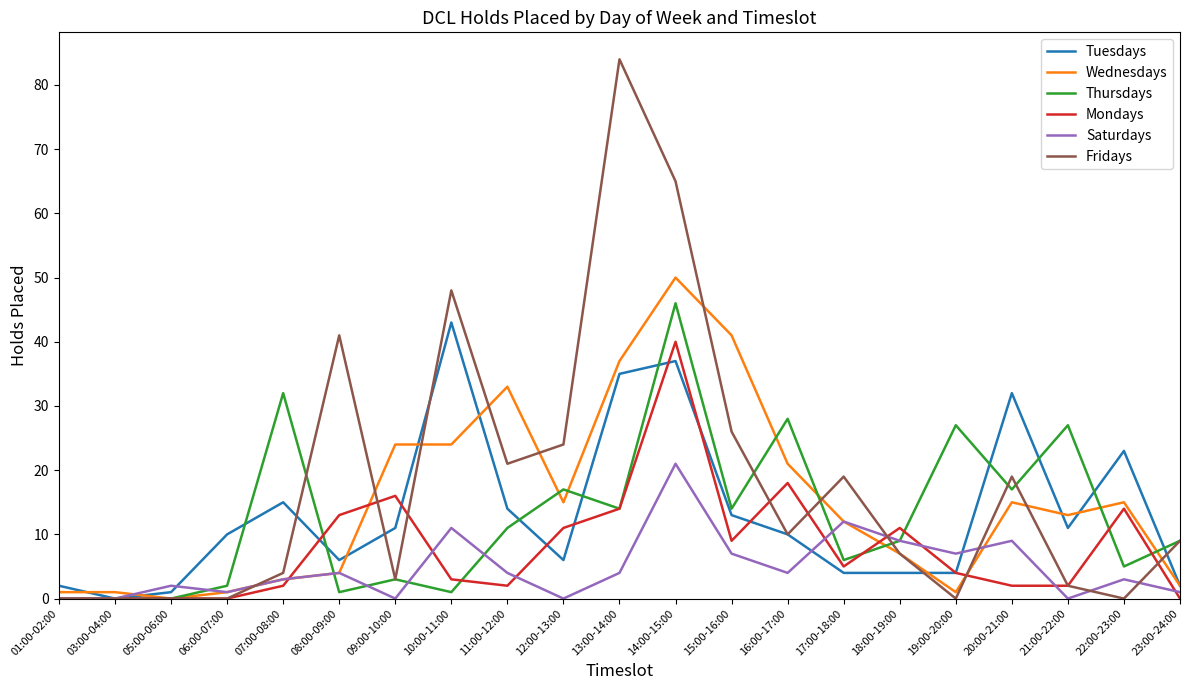

Reading left to right, list all the values displayed in this chart.

Tuesdays: 01:00-02:00=2	03:00-04:00=0	05:00-06:00=1	06:00-07:00=10	07:00-08:00=15	08:00-09:00=6	09:00-10:00=11	10:00-11:00=43	11:00-12:00=14	12:00-13:00=6	13:00-14:00=35	14:00-15:00=37	15:00-16:00=13	16:00-17:00=10	17:00-18:00=4	18:00-19:00=4	19:00-20:00=4	20:00-21:00=32	21:00-22:00=11	22:00-23:00=23	23:00-24:00=2
Wednesdays: 01:00-02:00=1	03:00-04:00=1	05:00-06:00=0	06:00-07:00=1	07:00-08:00=3	08:00-09:00=4	09:00-10:00=24	10:00-11:00=24	11:00-12:00=33	12:00-13:00=15	13:00-14:00=37	14:00-15:00=50	15:00-16:00=41	16:00-17:00=21	17:00-18:00=12	18:00-19:00=7	19:00-20:00=1	20:00-21:00=15	21:00-22:00=13	22:00-23:00=15	23:00-24:00=2
Thursdays: 01:00-02:00=0	03:00-04:00=0	05:00-06:00=0	06:00-07:00=2	07:00-08:00=32	08:00-09:00=1	09:00-10:00=3	10:00-11:00=1	11:00-12:00=11	12:00-13:00=17	13:00-14:00=14	14:00-15:00=46	15:00-16:00=14	16:00-17:00=28	17:00-18:00=6	18:00-19:00=9	19:00-20:00=27	20:00-21:00=17	21:00-22:00=27	22:00-23:00=5	23:00-24:00=9
Mondays: 01:00-02:00=0	03:00-04:00=0	05:00-06:00=0	06:00-07:00=0	07:00-08:00=2	08:00-09:00=13	09:00-10:00=16	10:00-11:00=3	11:00-12:00=2	12:00-13:00=11	13:00-14:00=14	14:00-15:00=40	15:00-16:00=9	16:00-17:00=18	17:00-18:00=5	18:00-19:00=11	19:00-20:00=4	20:00-21:00=2	21:00-22:00=2	22:00-23:00=14	23:00-24:00=0
Saturdays: 01:00-02:00=0	03:00-04:00=0	05:00-06:00=2	06:00-07:00=1	07:00-08:00=3	08:00-09:00=4	09:00-10:00=0	10:00-11:00=11	11:00-12:00=4	12:00-13:00=0	13:00-14:00=4	14:00-15:00=21	15:00-16:00=7	16:00-17:00=4	17:00-18:00=12	18:00-19:00=9	19:00-20:00=7	20:00-21:00=9	21:00-22:00=0	22:00-23:00=3	23:00-24:00=1
Fridays: 01:00-02:00=0	03:00-04:00=0	05:00-06:00=0	06:00-07:00=0	07:00-08:00=4	08:00-09:00=41	09:00-10:00=3	10:00-11:00=48	11:00-12:00=21	12:00-13:00=24	13:00-14:00=84	14:00-15:00=65	15:00-16:00=26	16:00-17:00=10	17:00-18:00=19	18:00-19:00=7	19:00-20:00=0	20:00-21:00=19	21:00-22:00=2	22:00-23:00=0	23:00-24:00=9